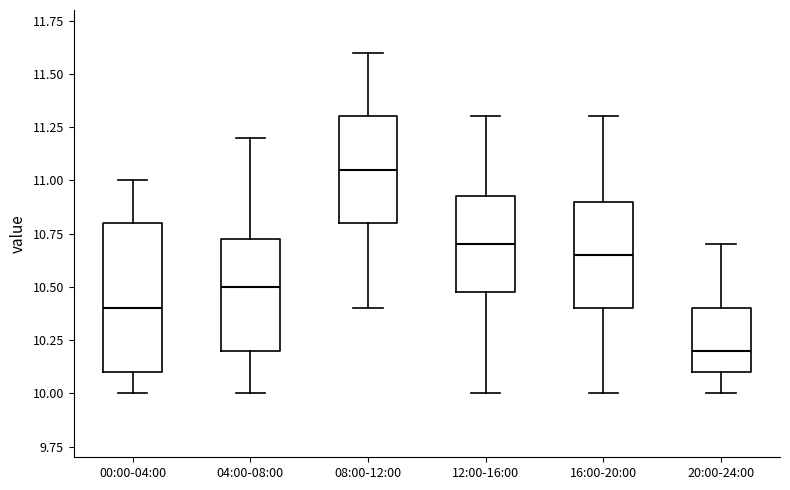

Comparing the boxes themselves (not the whiskers), which one is the tallest?

00:00-04:00